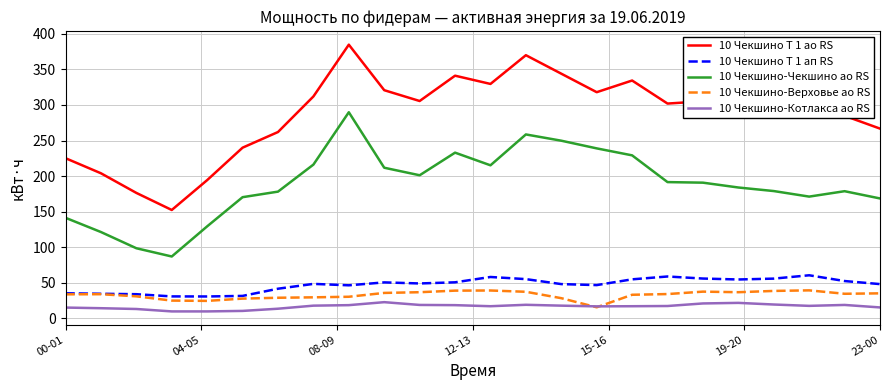

What is the minimum value for 10 Чекшино-Котлакса ао RS?

9.8